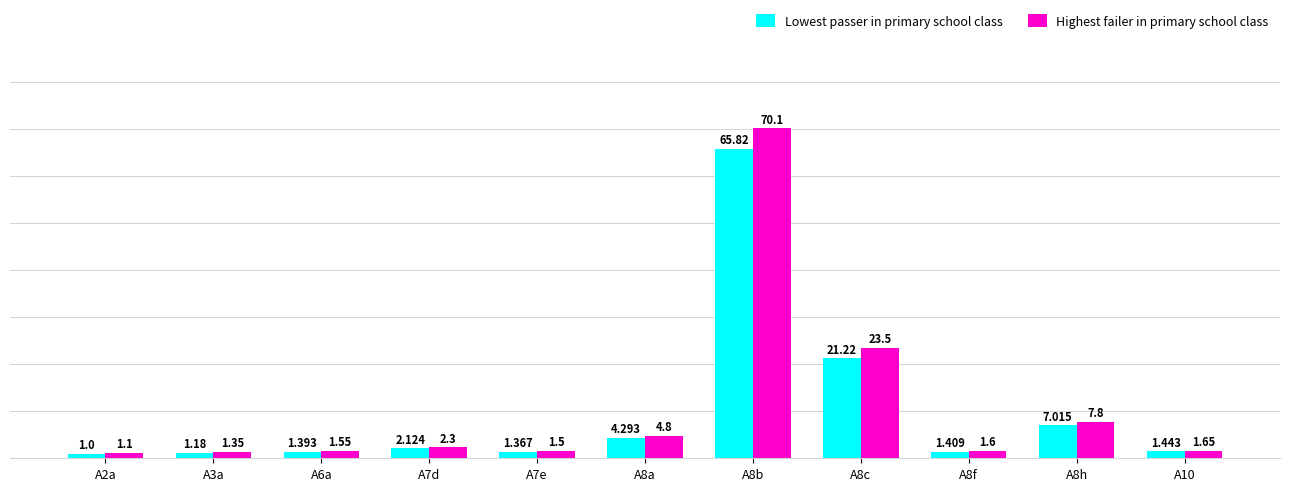

How many groups of bars are there?

11